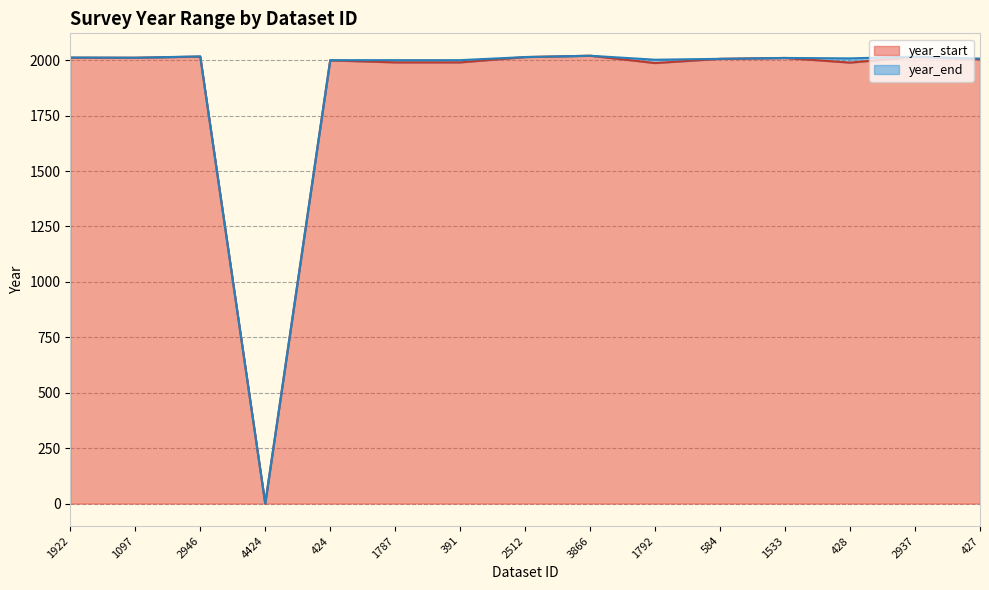

True or false: year_start and year_end cross at least once.

False